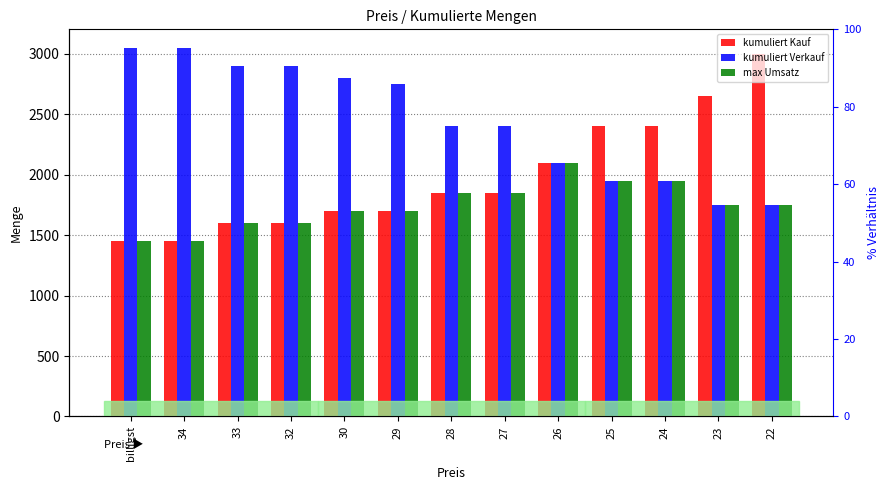

How many bars are there in total?

39